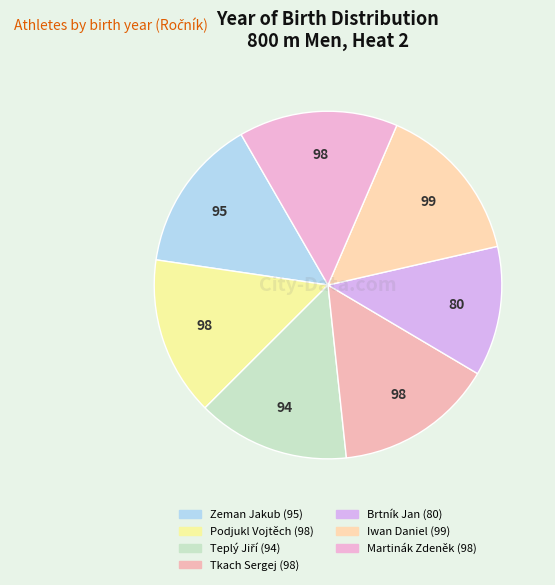

What percentage is the Brtník Jan slice, to the nearest percent?

12%